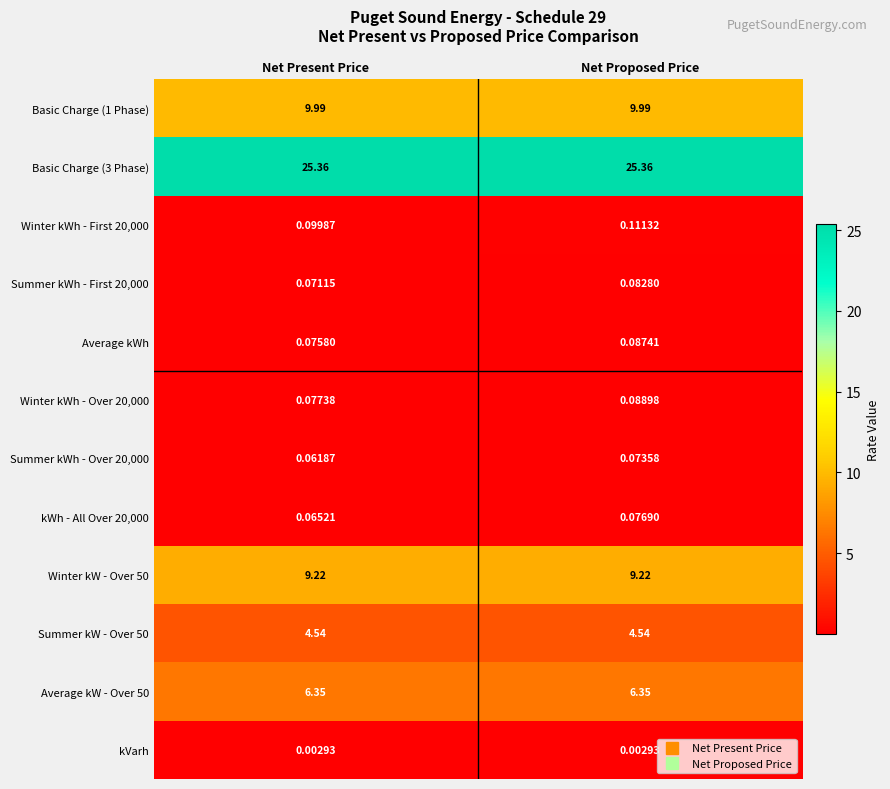

How many data points does each series have?

2